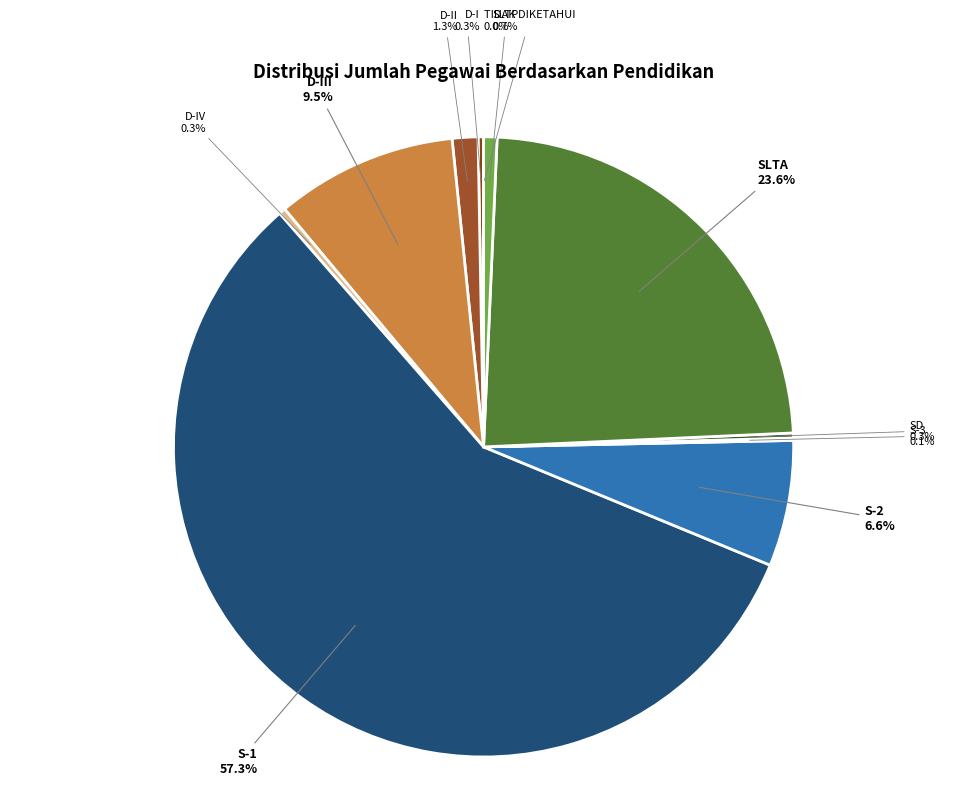

Combined, do SLTP and D-II account for over 50%?

No